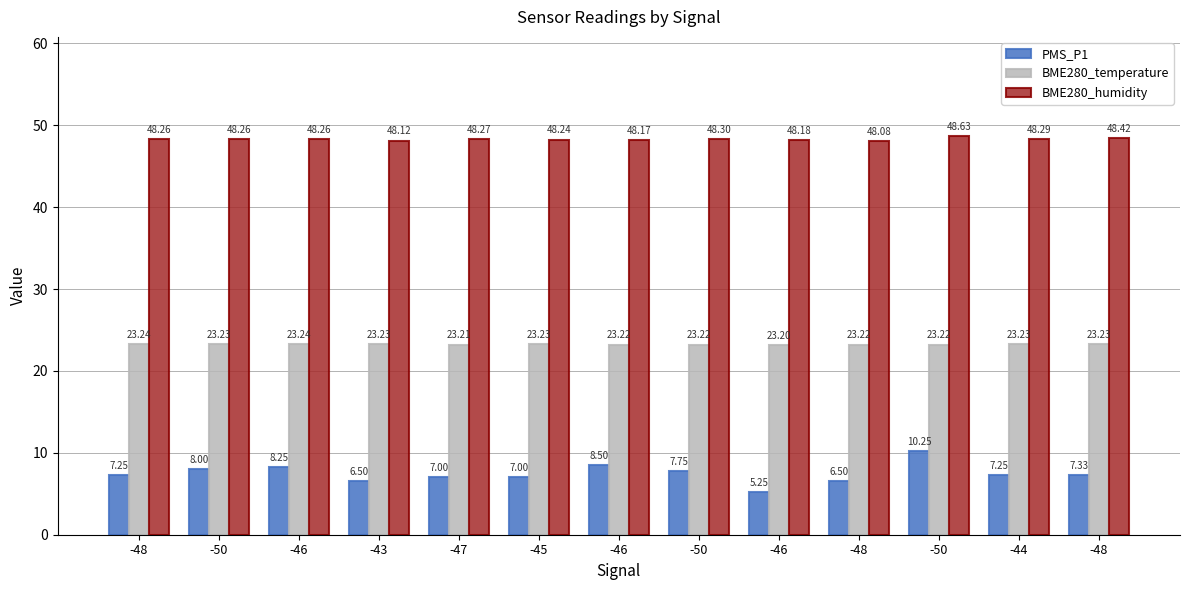

At how many categories does at least one series exceed 22?

13